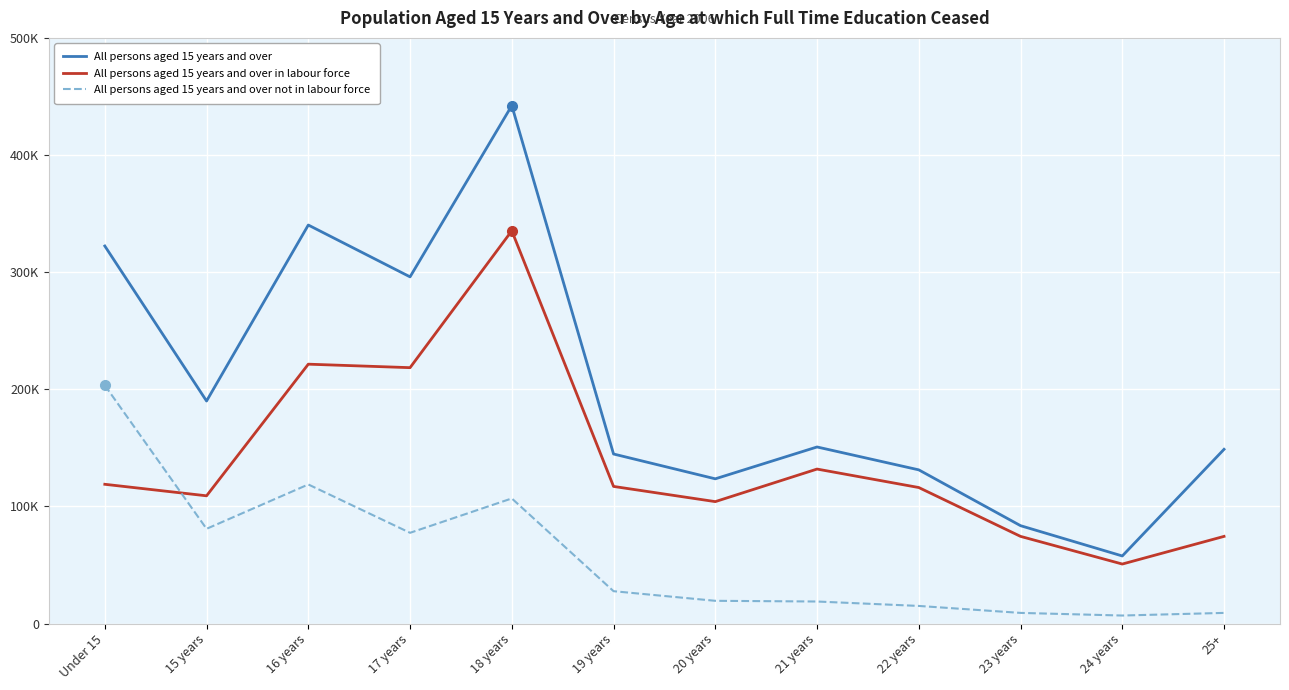

List the labels in order of All persons aged 15 years and over in labour force value, largest first.

18 years, 16 years, 17 years, 21 years, Under 15, 19 years, 22 years, 15 years, 20 years, 23 years, 25+, 24 years